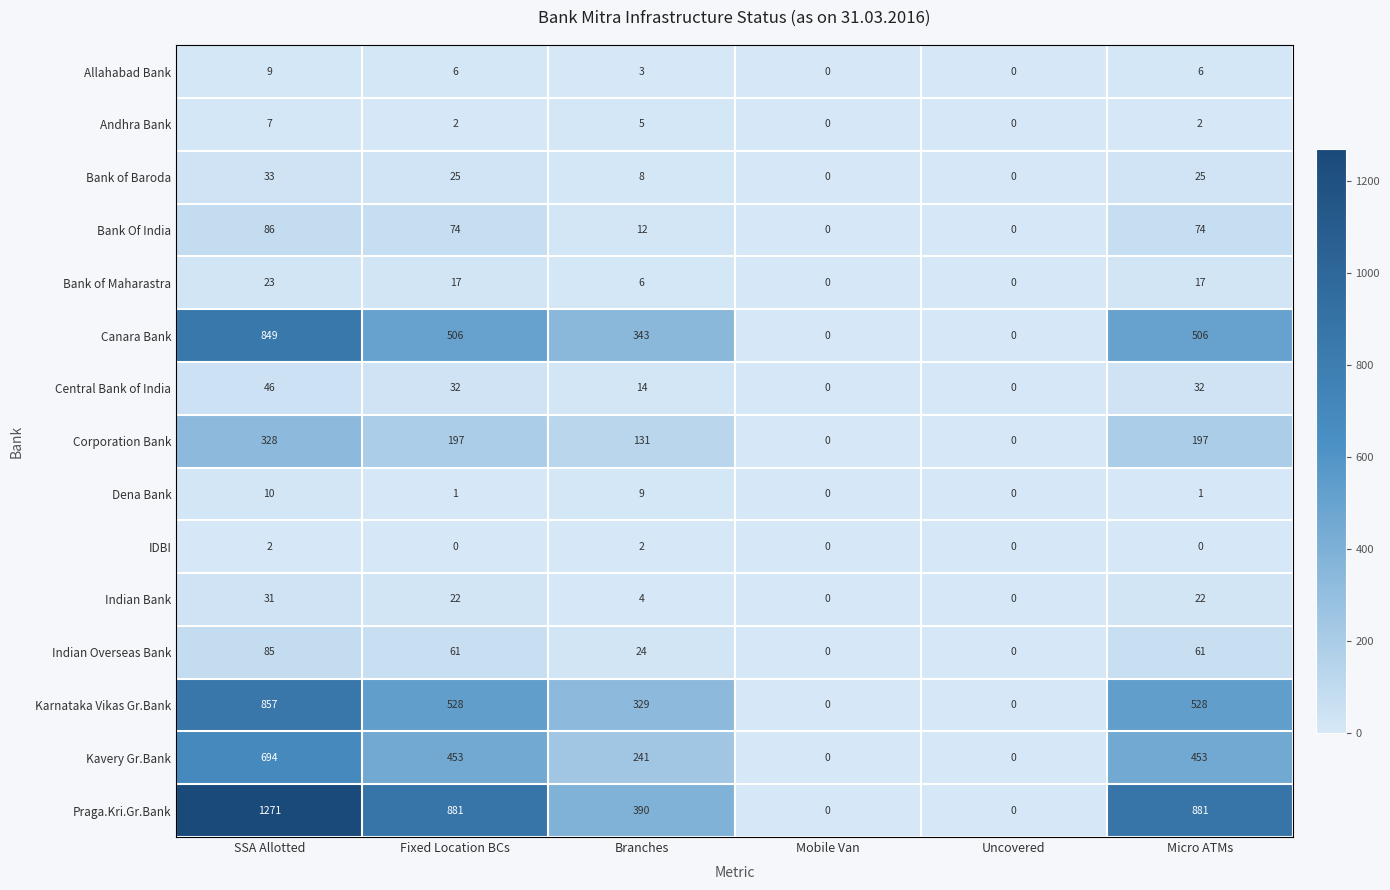

What is the difference between the maximum and minimum values in the Central Bank of India series?

46